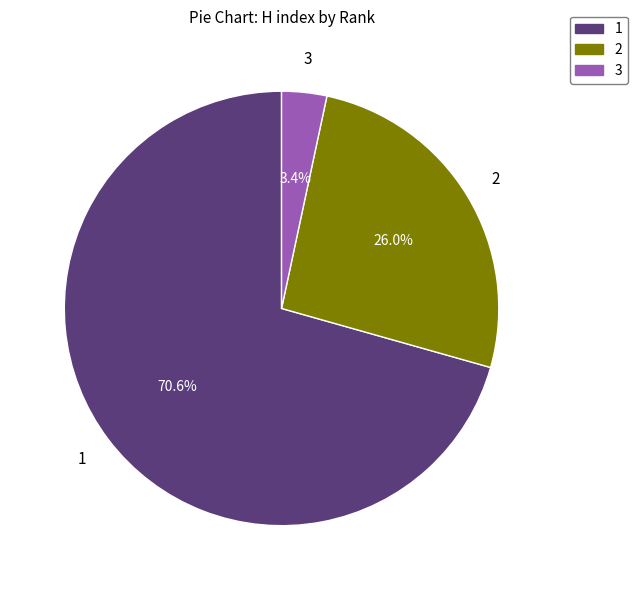

Count the number of slices in the pie.

3